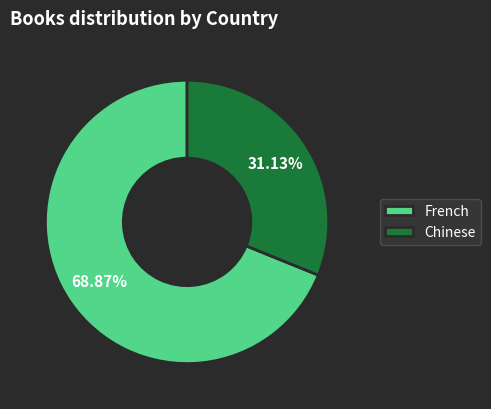

What is the largest slice in the pie chart?

French